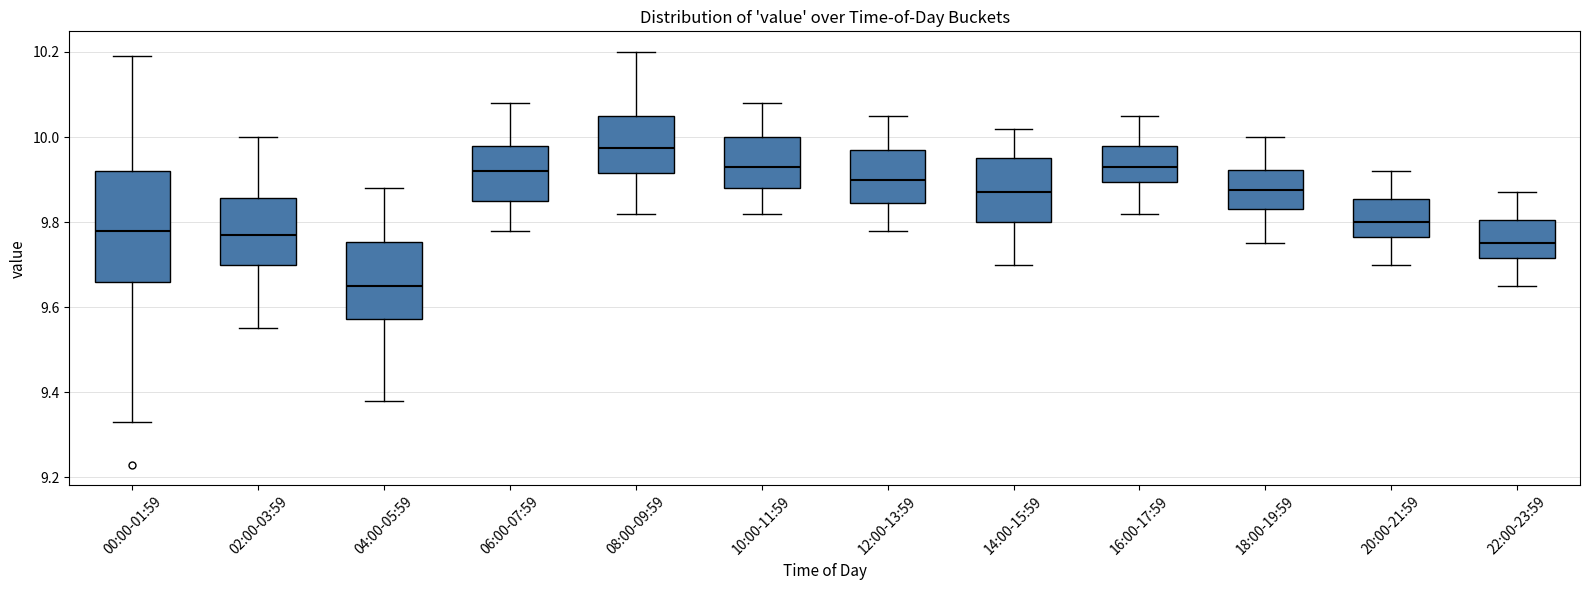

Which box is the tallest, from its lower edge to its upper edge?

00:00-01:59